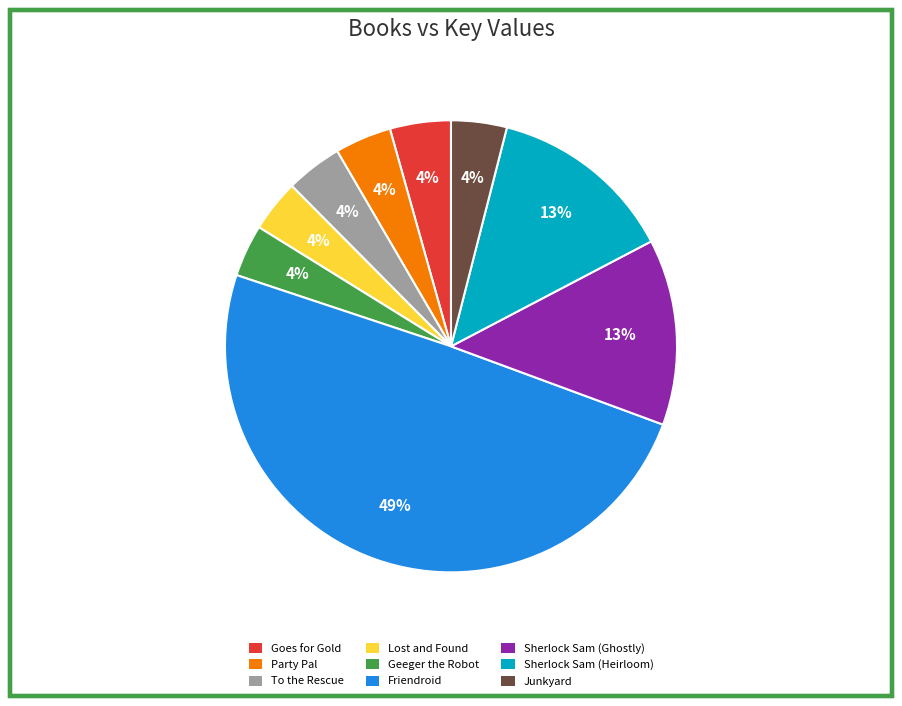

What percentage is the To the Rescue slice, to the nearest percent?

4%